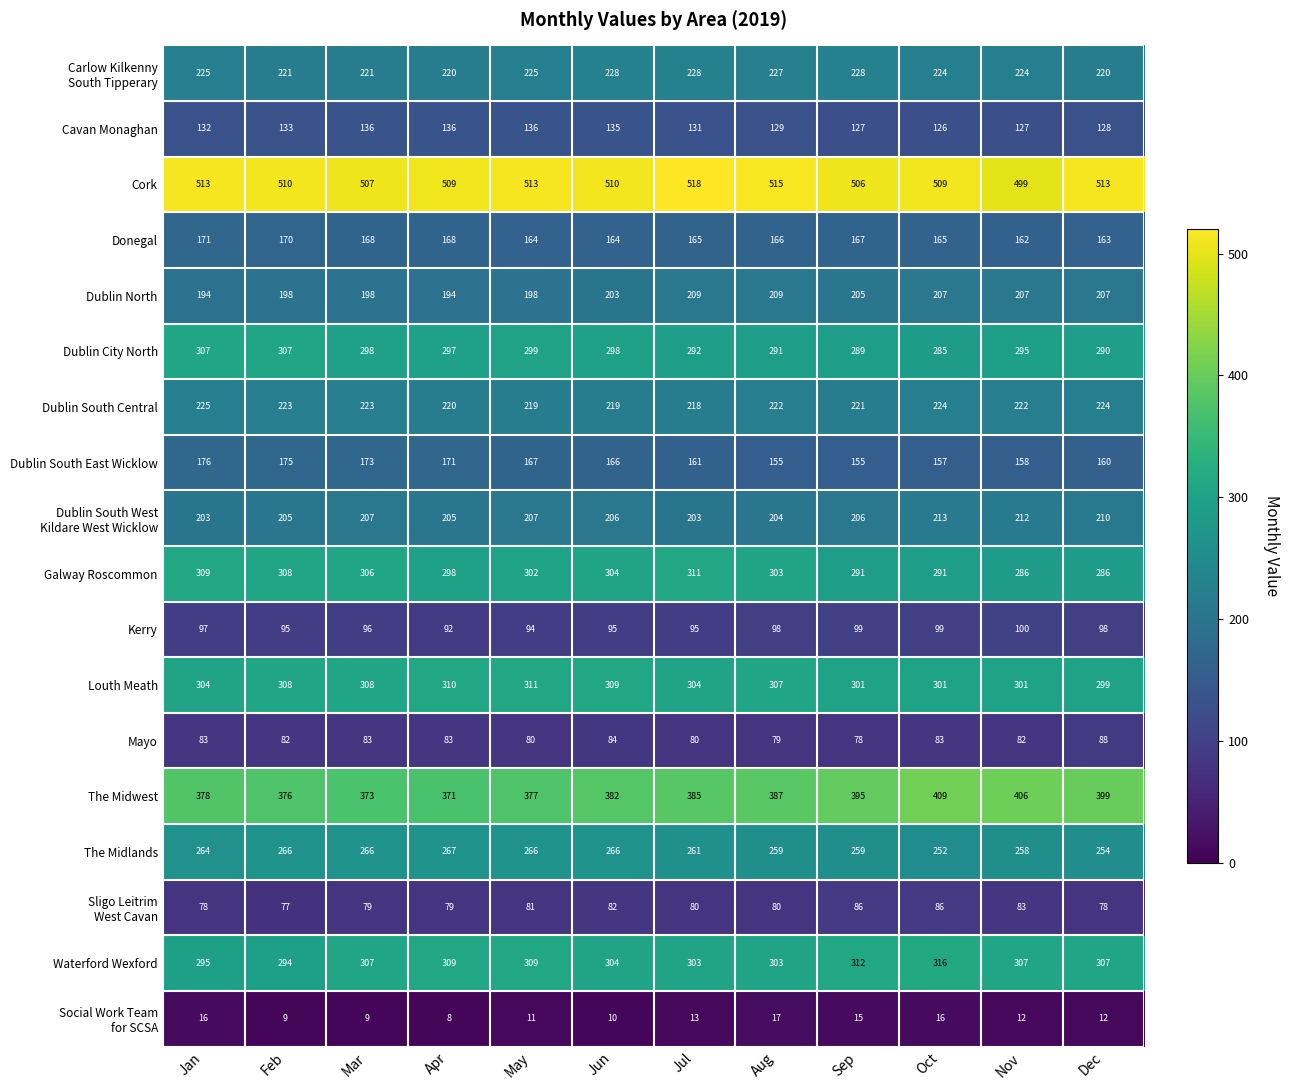

How many series are shown in this chart?

18